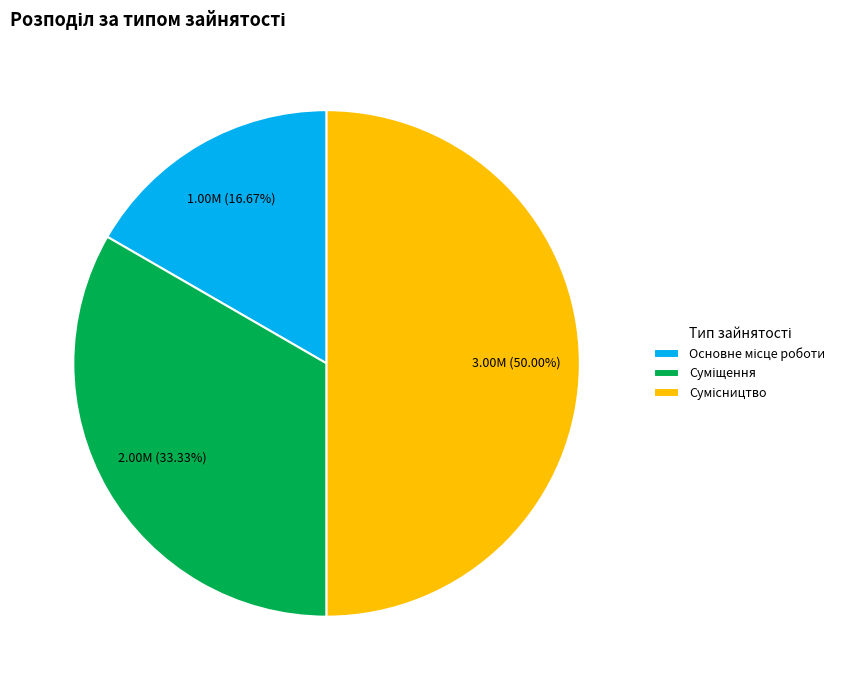

Rank the categories by value from lowest to highest.

Основне місце роботи, Суміщення, Сумісництво